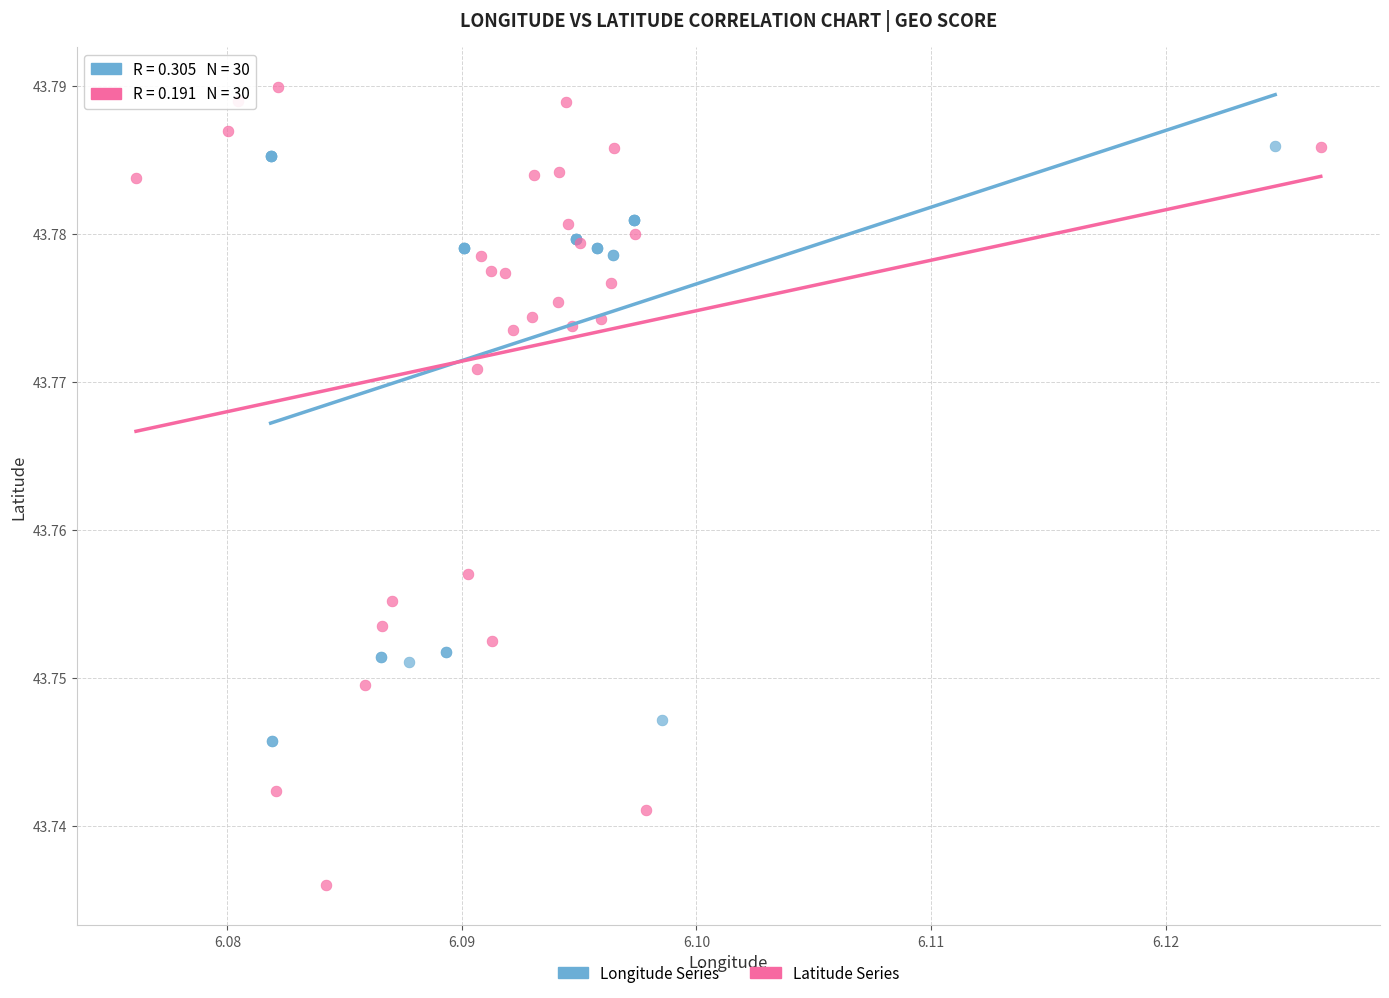

Which series contains the lowest Y value?

Latitude Series